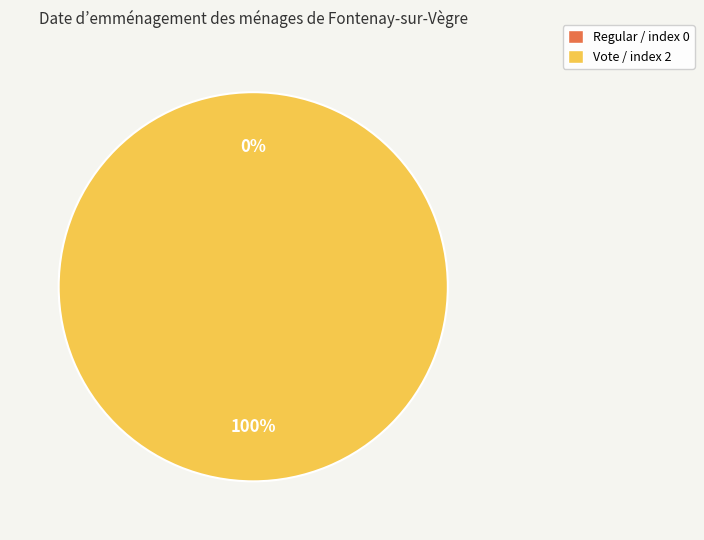

Rank the categories by value from lowest to highest.

Regular / index 0, Vote / index 2